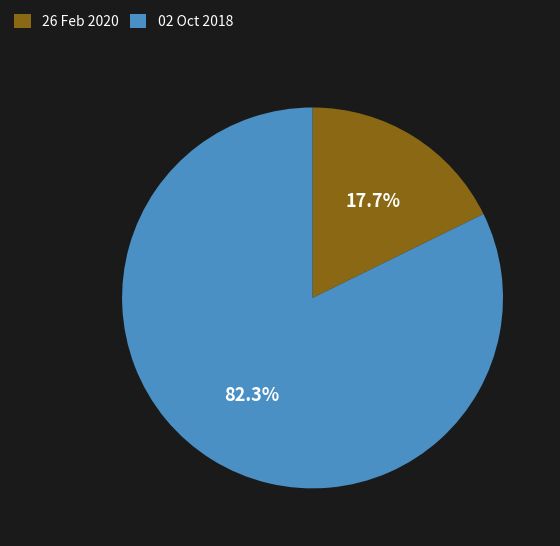

Combined, do 02 Oct 2018 and 26 Feb 2020 account for over 50%?

Yes